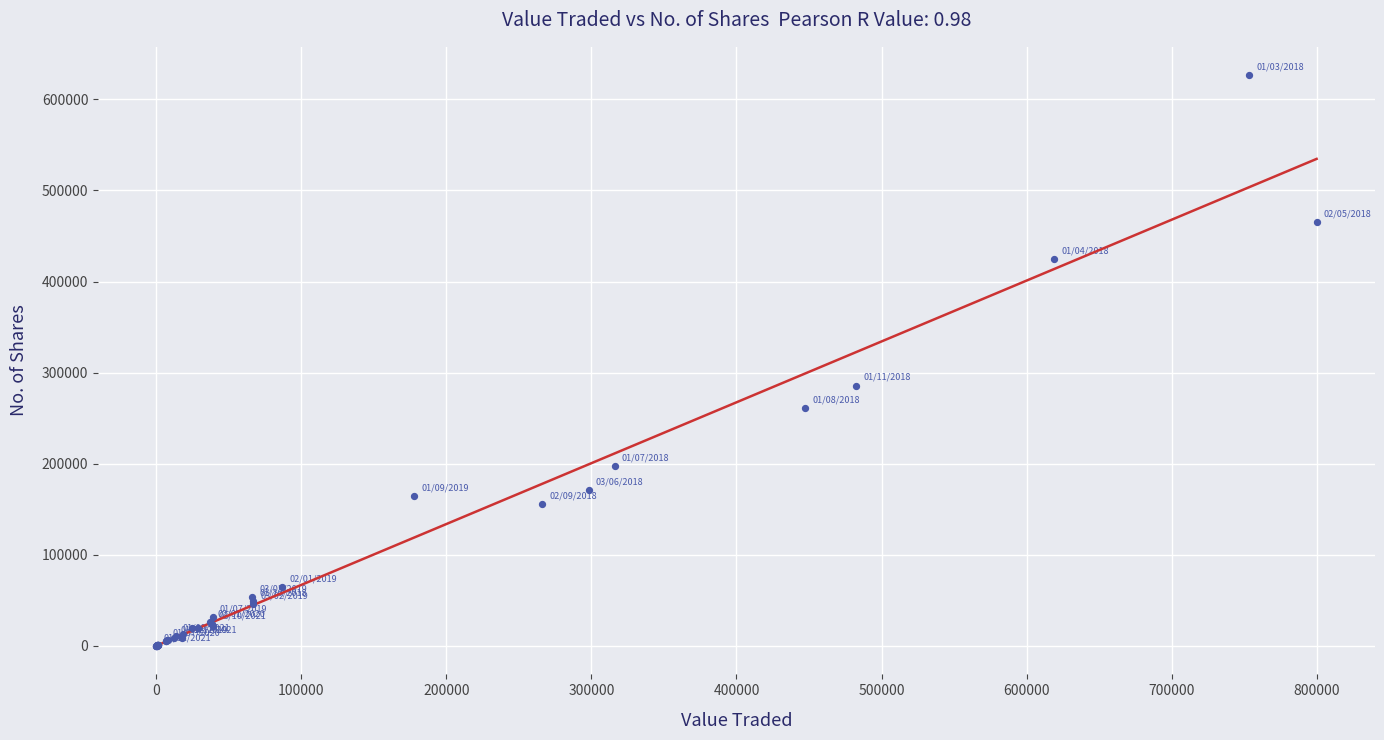

What Y value in the scatter plot is closest to 313172?

285811